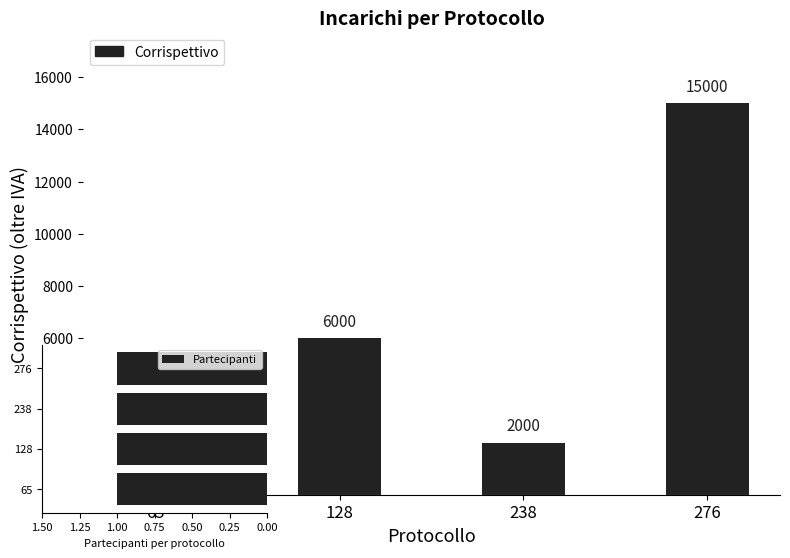

Read the Corrispettivo value at 65.

4800.0